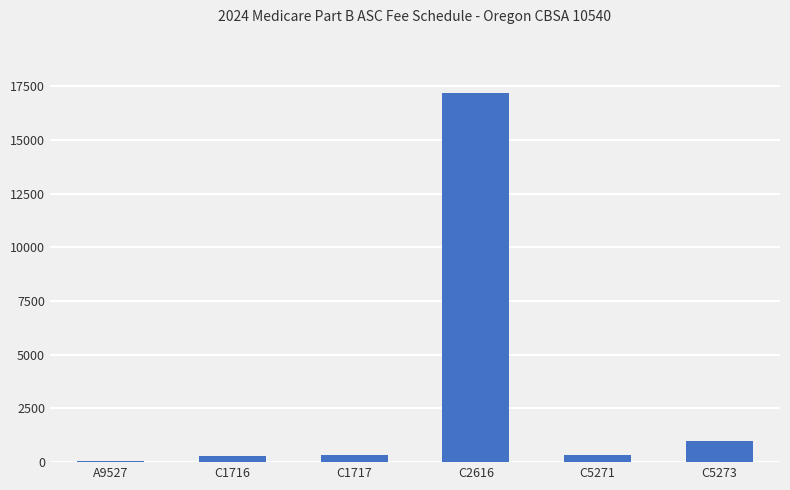

Which category has the highest value across all series?

C2616